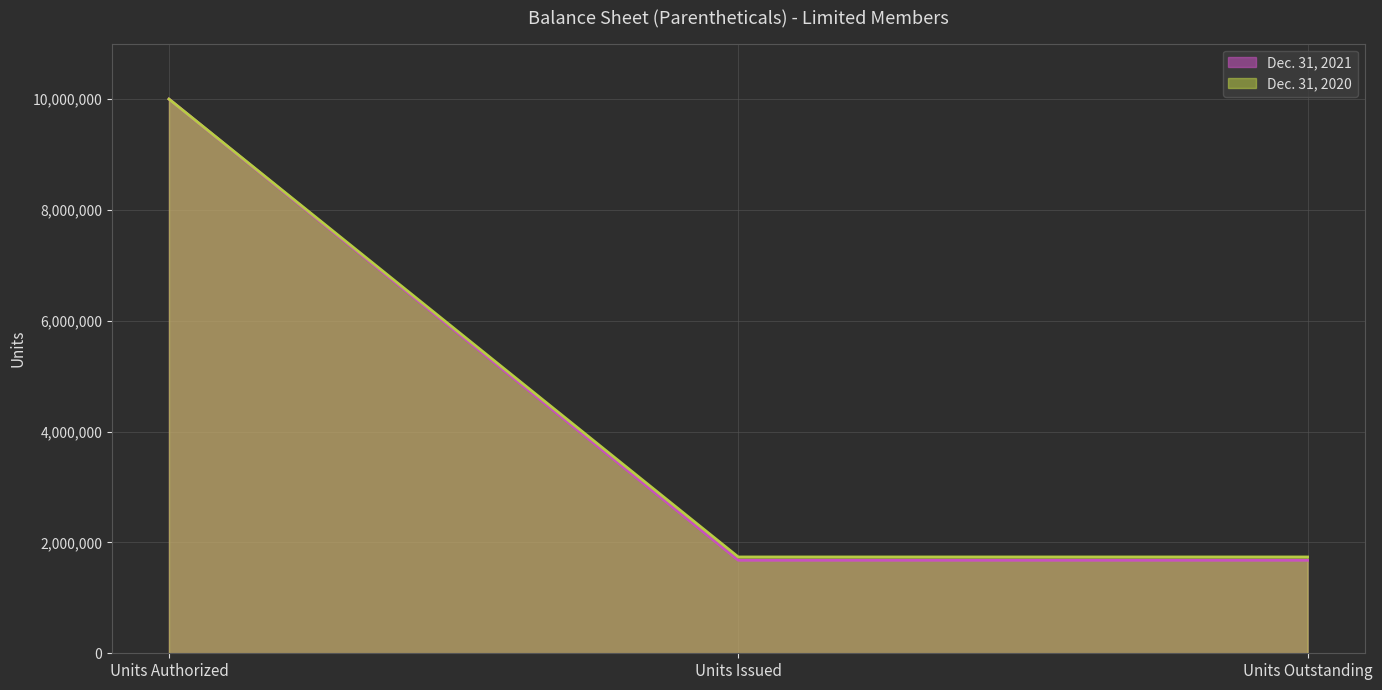

How many lines are shown in the chart?

2